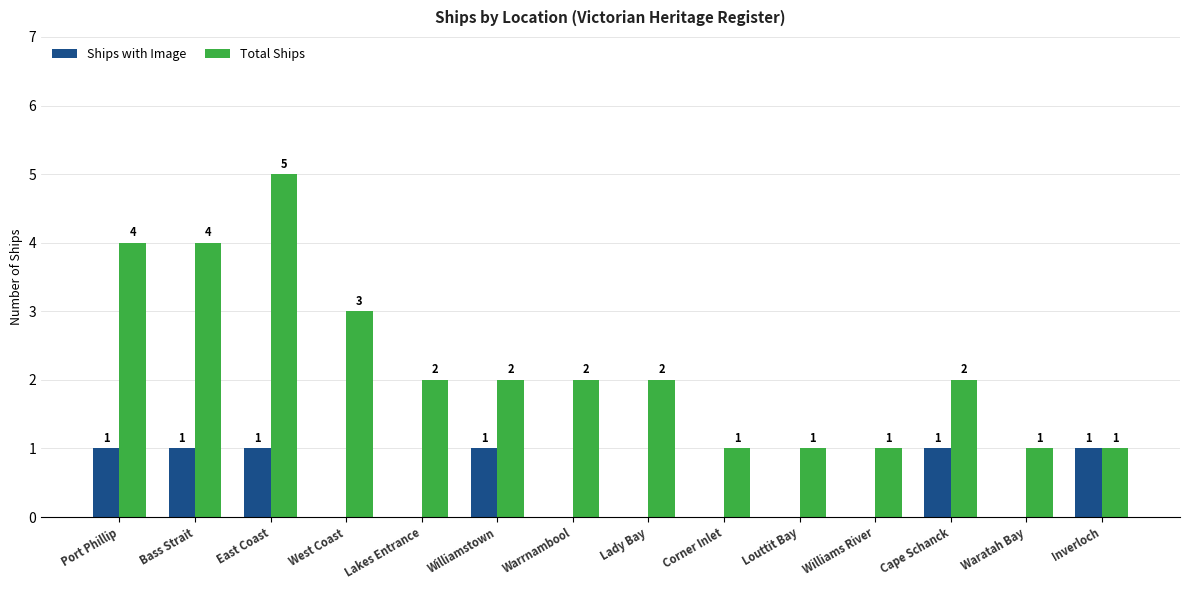

The Total Ships series shows 2 at Corner Inlet. True or false?

False